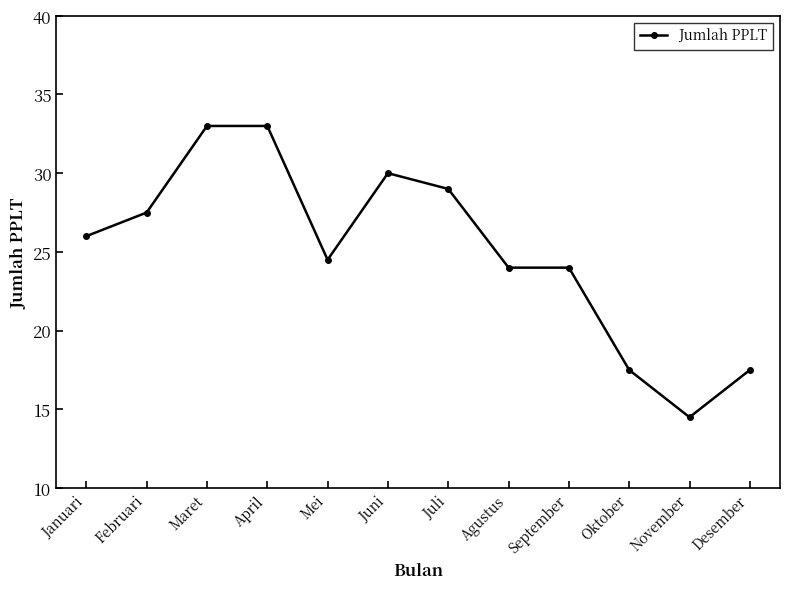

Is this an area chart (filled region under the line)?

No